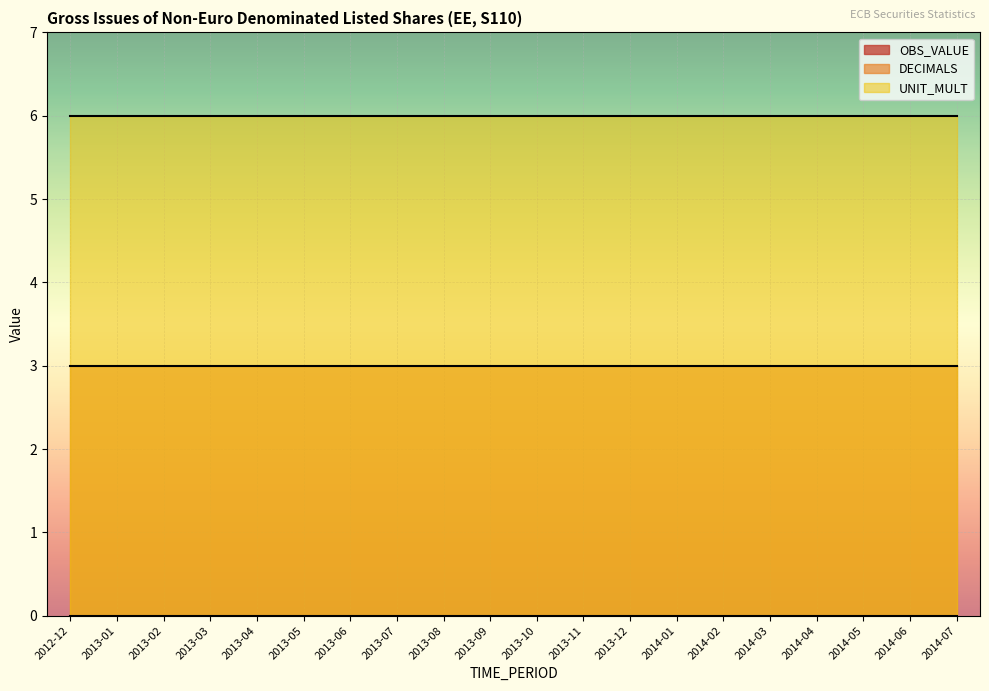

What is the difference between the highest and lowest values at 2013-04?

6